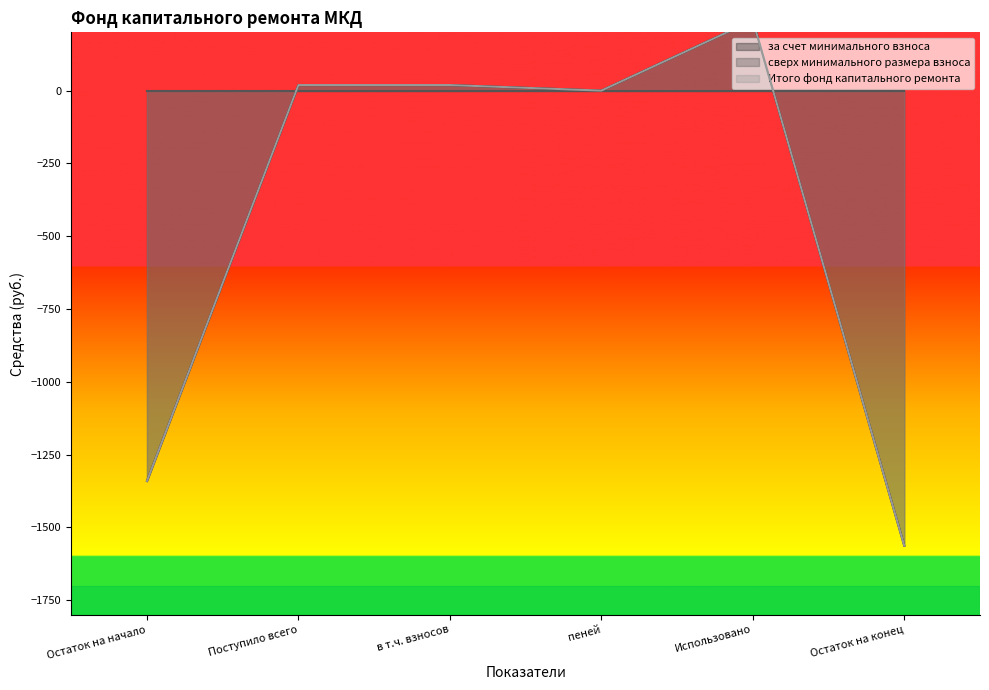

True or false: за счет минимального взноса and Итого фонд капитального ремонта cross at least once.

False